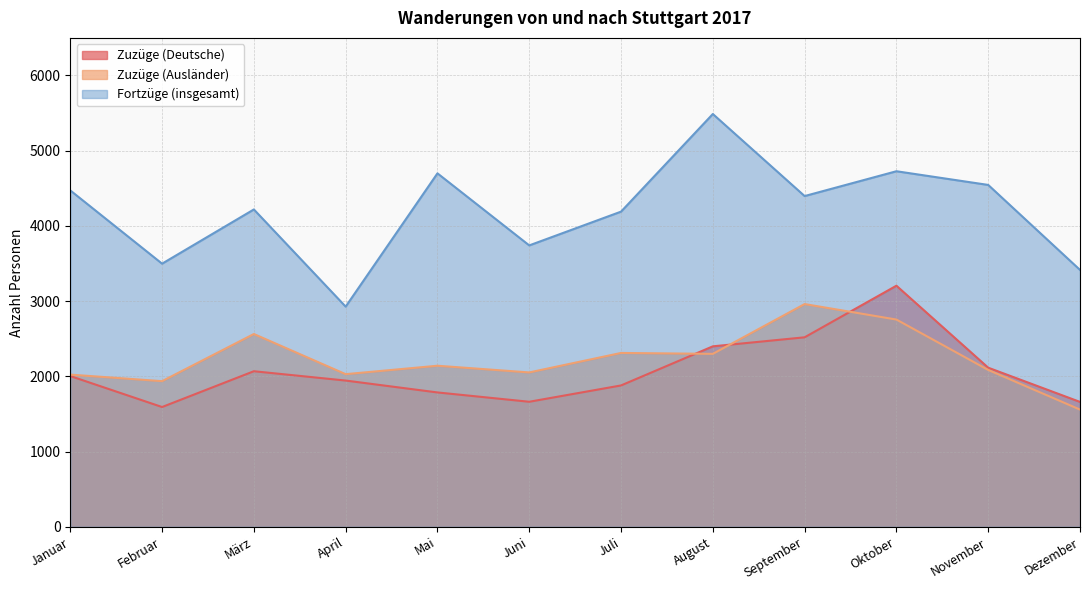

At which label does Fortzüge (insgesamt) reach its peak?

August